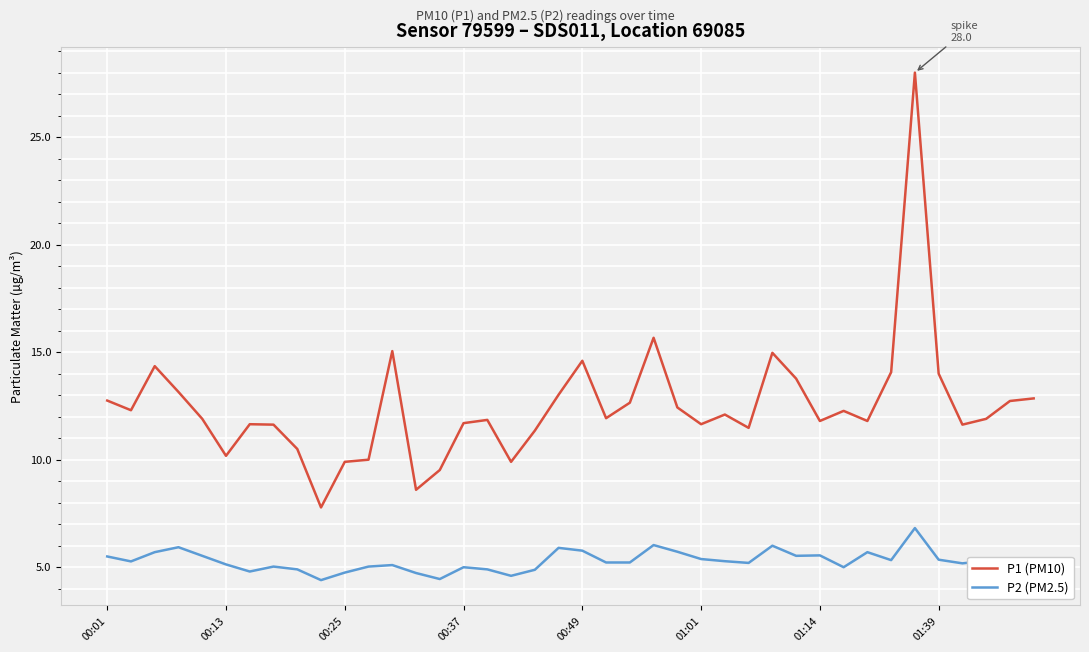

Which series has the widest spread of values?

P1 (PM10)